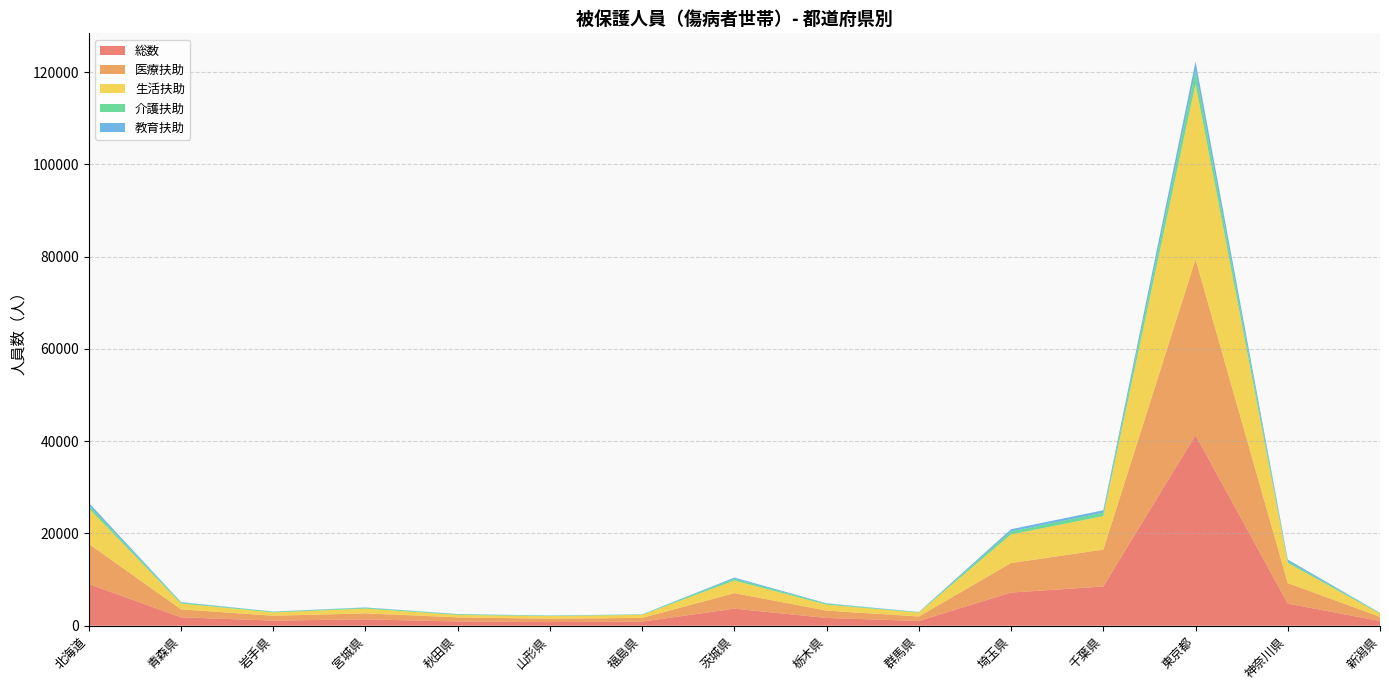

Reading left to right, extract all data points from this chart.

総数: 9048	1826	1110	1387	929	791	900	3695	1689	1035	7189	8516	41335	4801	1030
医療扶助: 8698	1731	1059	1289	892	723	803	3374	1584	972	6407	7978	38100	4446	901
生活扶助: 7701	1257	717	1034	526	571	660	2728	1287	833	6193	7264	38011	4357	672
介護扶助: 653	206	142	173	150	87	85	392	203	80	652	762	2807	335	133
教育扶助: 552	107	49	83	40	48	33	248	95	56	478	507	2036	402	53